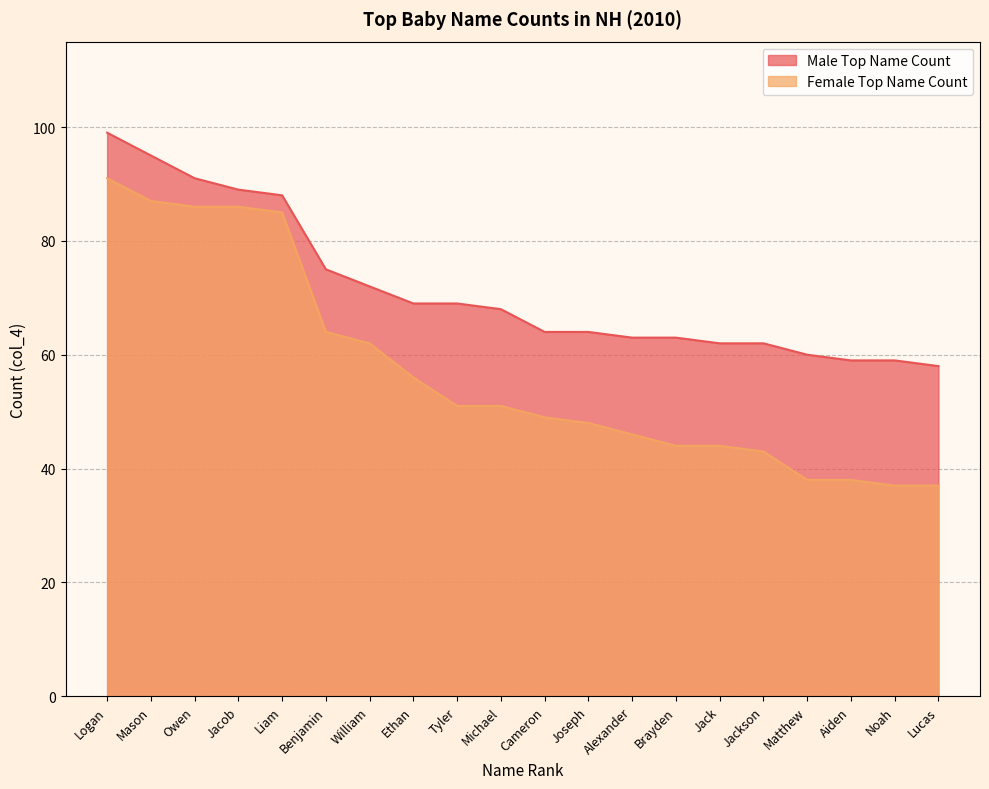

At Jacob, list the series in order from largest to smallest.

Male Top Name Count, Female Top Name Count